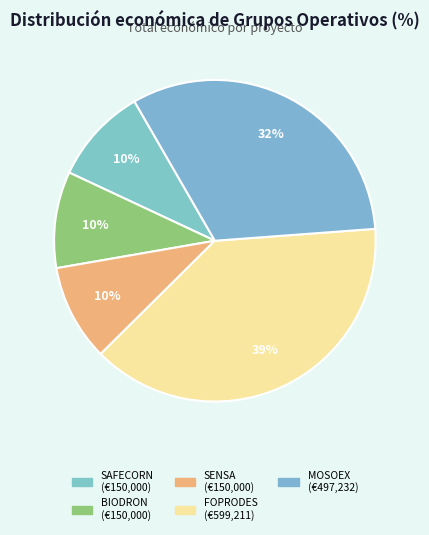

The SAFECORN slice represents 15% of the pie. True or false?

False